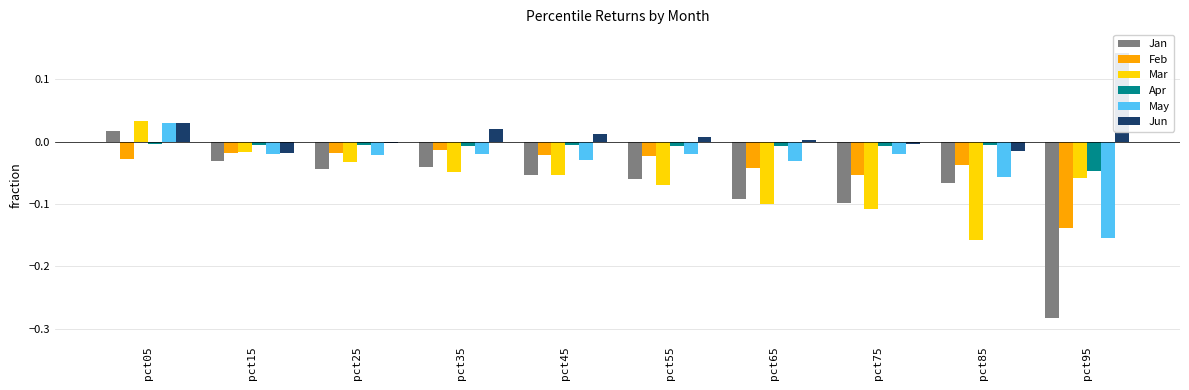

Count the number of categories in the chart.

10